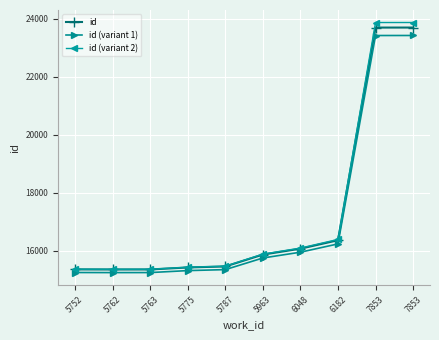

At 6048, list the series in order from smallest to largest.

id (variant 1), id, id (variant 2)